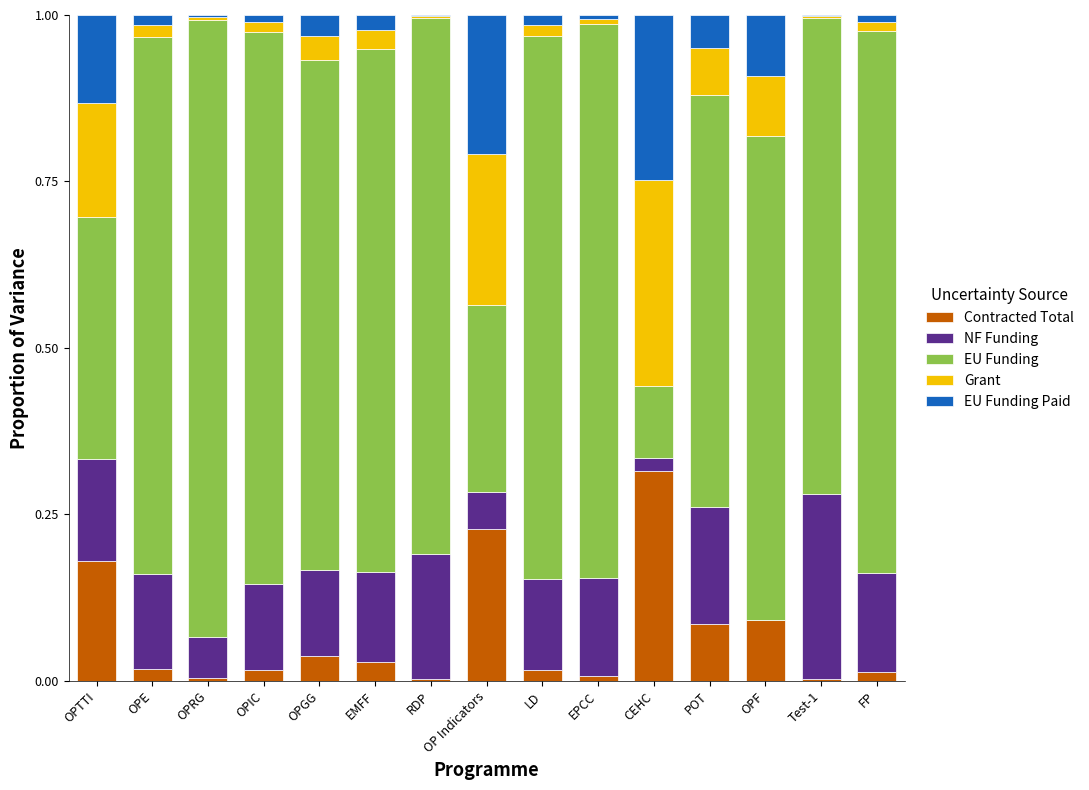

What is the total value across all series at OPF?

1.0